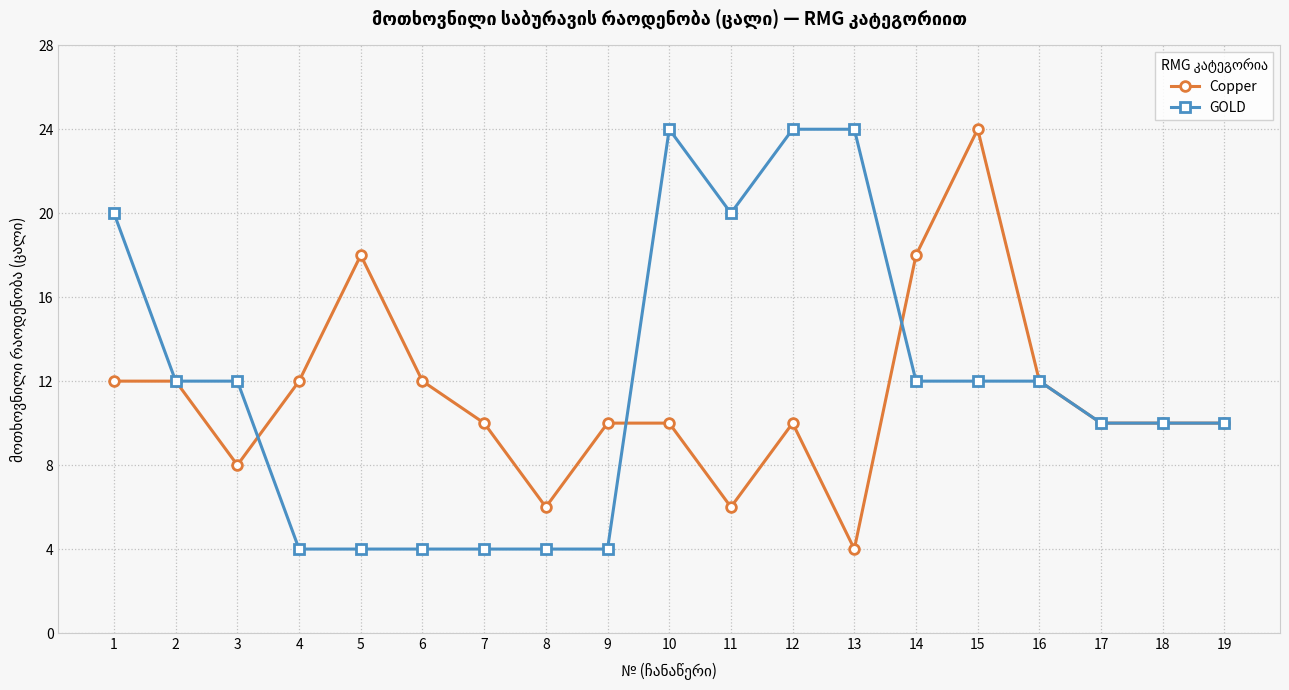

At how many categories does at least one series exceed 16?

8